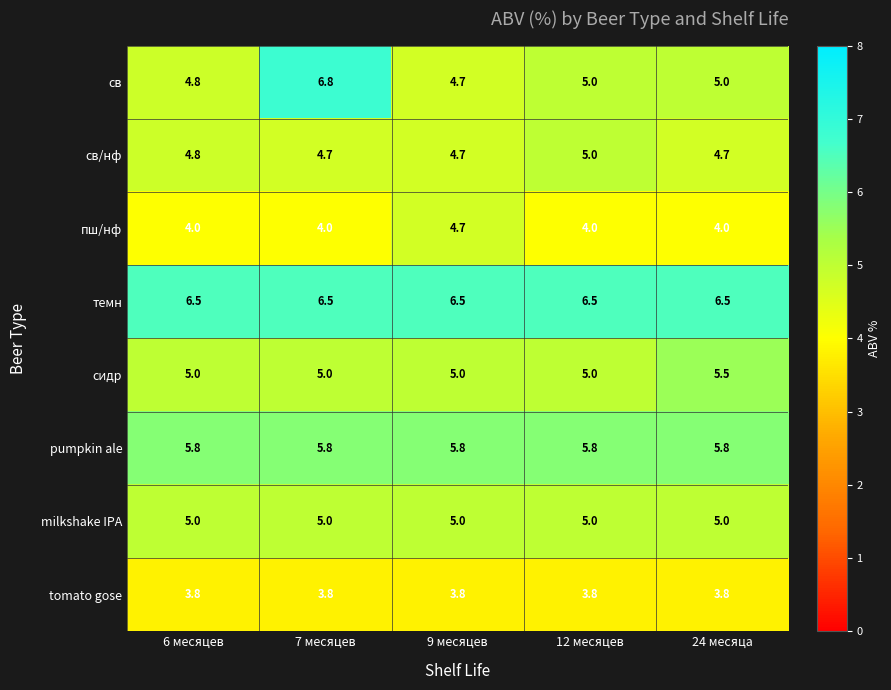

What is the total value across all series at 7 месяцев?

41.6